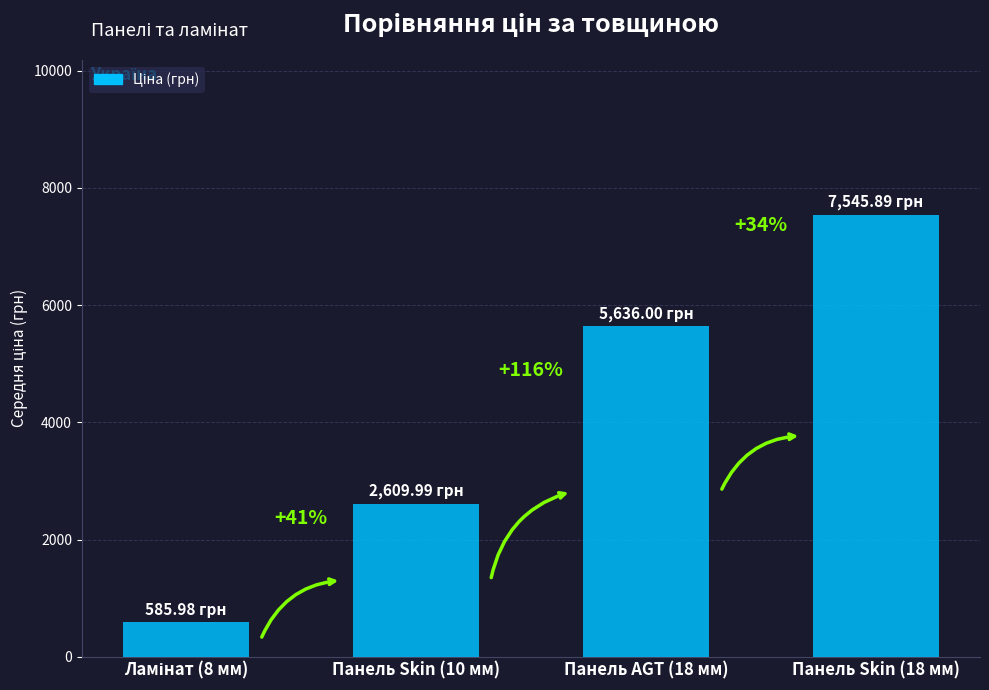

What is the sum of the values at Панель AGT (18 мм) and Панель Skin (18 мм)?

13181.9